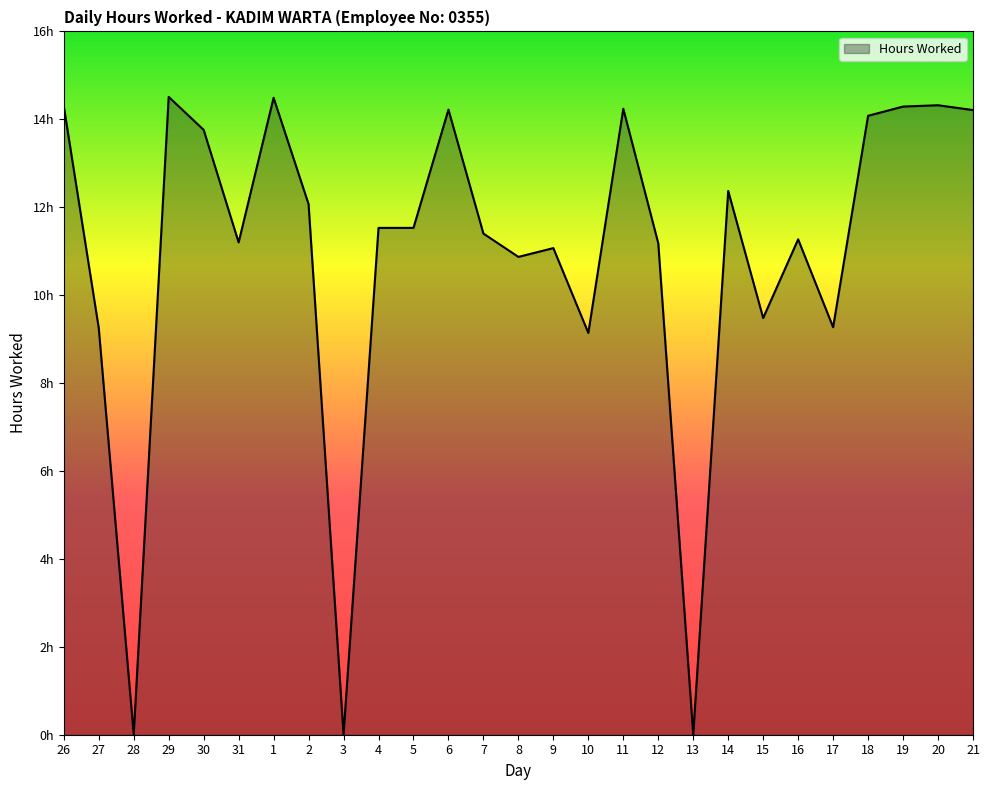

Is this an area chart (filled region under the line)?

Yes